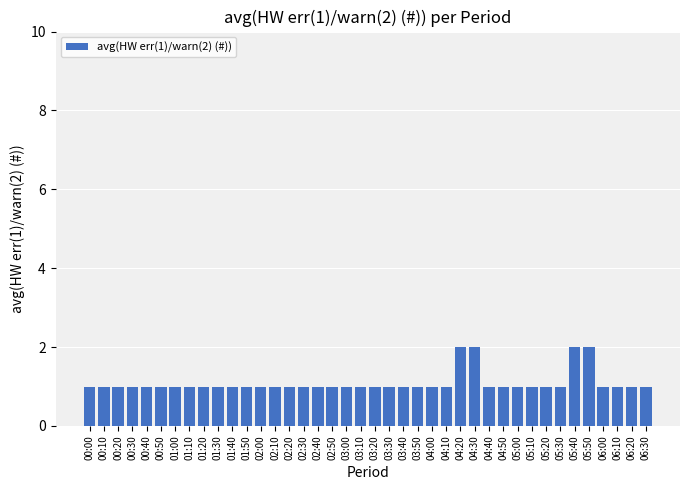

What is the ratio of the value at 05:20 to the value at 03:20?

1.0